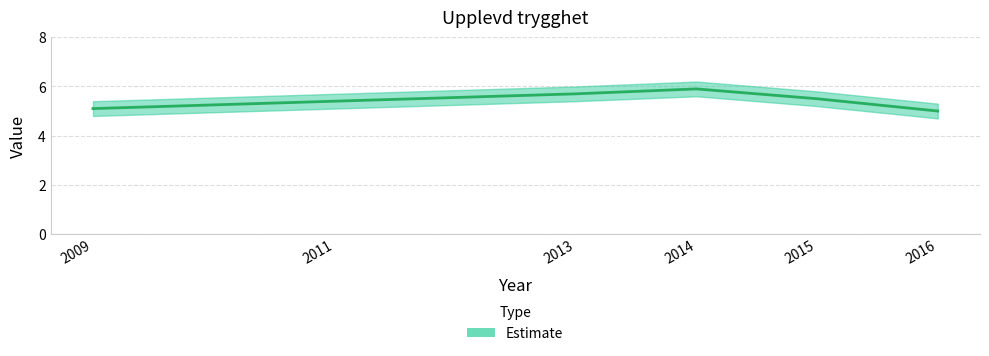

What is the value of the 3rd point from the left?

5.7